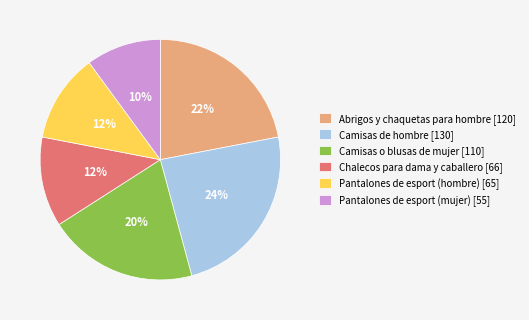

To the nearest percent, what is the difference between the largest and smallest slice percentages?

14%